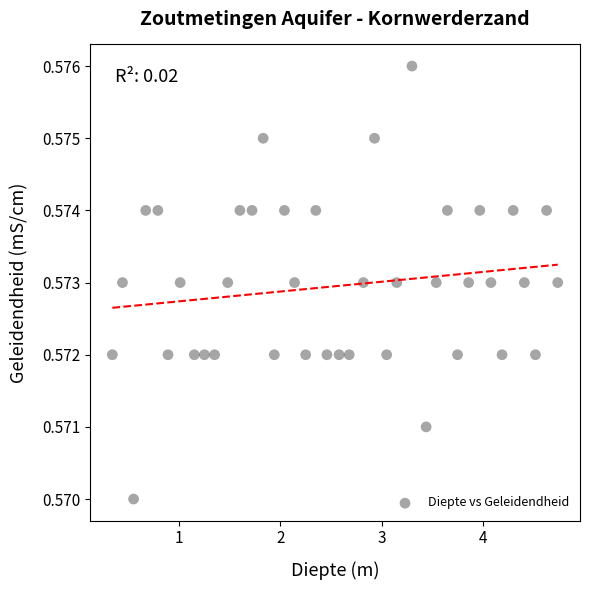

What is the range of X values (max minus min)?

4.4